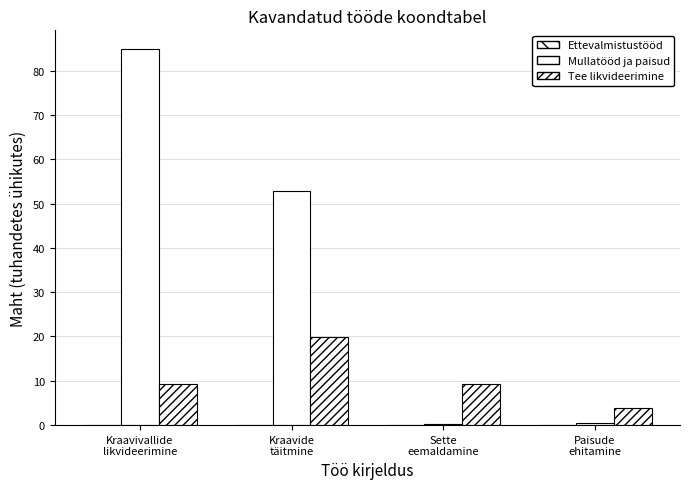

How many values in the Mullatööd ja paisud series exceed 52?

2